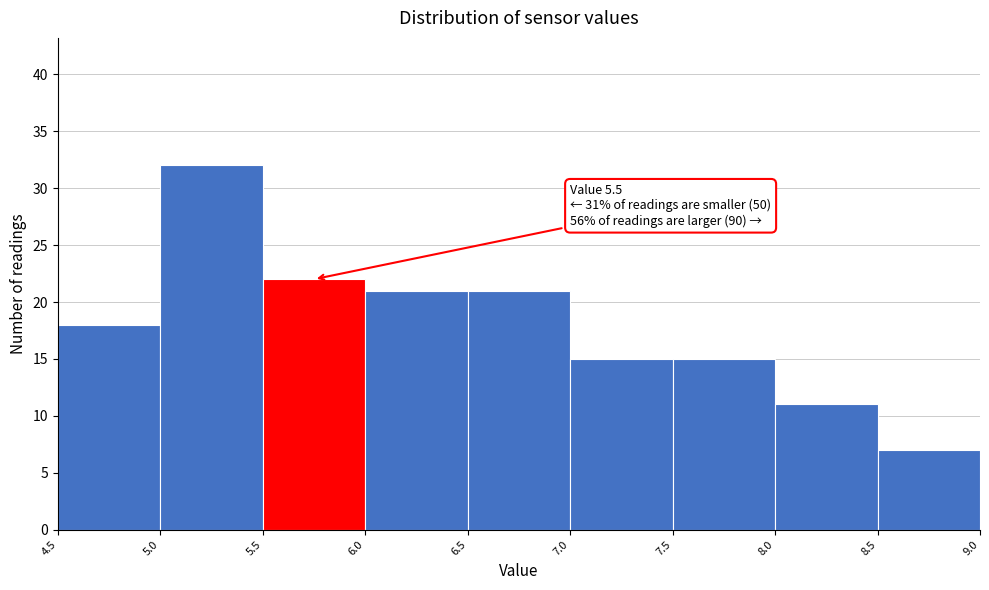

Over which range of the x-axis is the bar tallest?

5.0 to 5.5